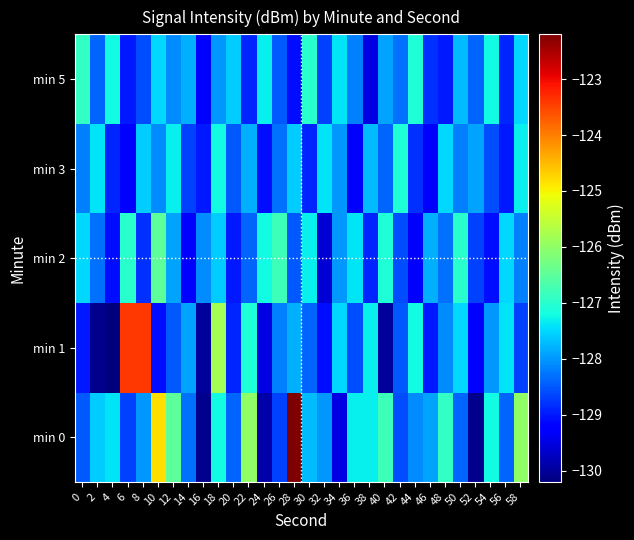

Reading right to left, list all the values displayed in this chart.

min 0: 58=-126.0	56=-128.4	54=-127.2	52=-130.1	50=-128.4	48=-126.9	46=-127.9	44=-128.1	42=-128.6	40=-126.8	38=-127.3	36=-127.3	34=-129.5	32=-128.0	30=-127.7	28=-122.2	26=-128.7	24=-129.9	22=-126.0	20=-128.4	18=-127.2	16=-130.1	14=-128.3	12=-126.5	10=-124.8	8=-128.0	6=-128.7	4=-127.4	2=-127.6	0=-128.5
min 1: 58=-128.7	56=-127.4	54=-128.0	52=-129.2	50=-127.5	48=-128.1	46=-129.0	44=-127.2	42=-128.5	40=-130.0	38=-127.3	36=-128.6	34=-127.5	32=-129.1	30=-128.4	28=-127.8	26=-128.2	24=-129.5	22=-127.1	20=-128.9	18=-125.8	16=-130.0	14=-127.9	12=-128.5	10=-129.1	8=-123.4	6=-123.4	4=-130.2	2=-130.1	0=-129.0
min 2: 58=-128.2	56=-127.5	54=-129.1	52=-128.7	50=-127.0	48=-128.3	46=-127.8	44=-129.2	42=-128.6	40=-127.1	38=-128.9	36=-127.4	34=-128.0	32=-129.6	30=-127.3	28=-128.5	26=-126.8	24=-127.2	22=-128.4	20=-129.0	18=-127.6	16=-128.1	14=-129.3	12=-127.9	10=-126.5	8=-128.8	6=-127.0	4=-129.1	2=-128.3	0=-127.5
min 3: 58=-127.3	56=-129.0	54=-128.6	52=-127.9	50=-128.2	48=-127.5	46=-129.3	44=-128.8	42=-127.1	40=-128.4	38=-127.7	36=-129.2	34=-128.0	32=-127.4	30=-128.9	28=-127.6	26=-128.3	24=-129.1	22=-127.8	20=-128.5	18=-127.2	16=-129.0	14=-128.7	12=-127.3	10=-128.1	8=-127.6	6=-129.3	4=-128.9	2=-127.4	0=-128.2
min 5: 58=-127.5	56=-128.9	54=-127.2	52=-128.4	50=-127.7	48=-129.0	46=-128.8	44=-127.1	42=-128.3	40=-127.9	38=-129.5	36=-128.2	34=-127.4	32=-128.7	30=-127.0	28=-129.1	26=-128.5	24=-127.3	22=-128.9	20=-127.6	18=-128.0	16=-129.3	14=-127.8	12=-128.1	10=-127.5	8=-128.6	6=-129.0	4=-127.2	2=-128.4	0=-126.9